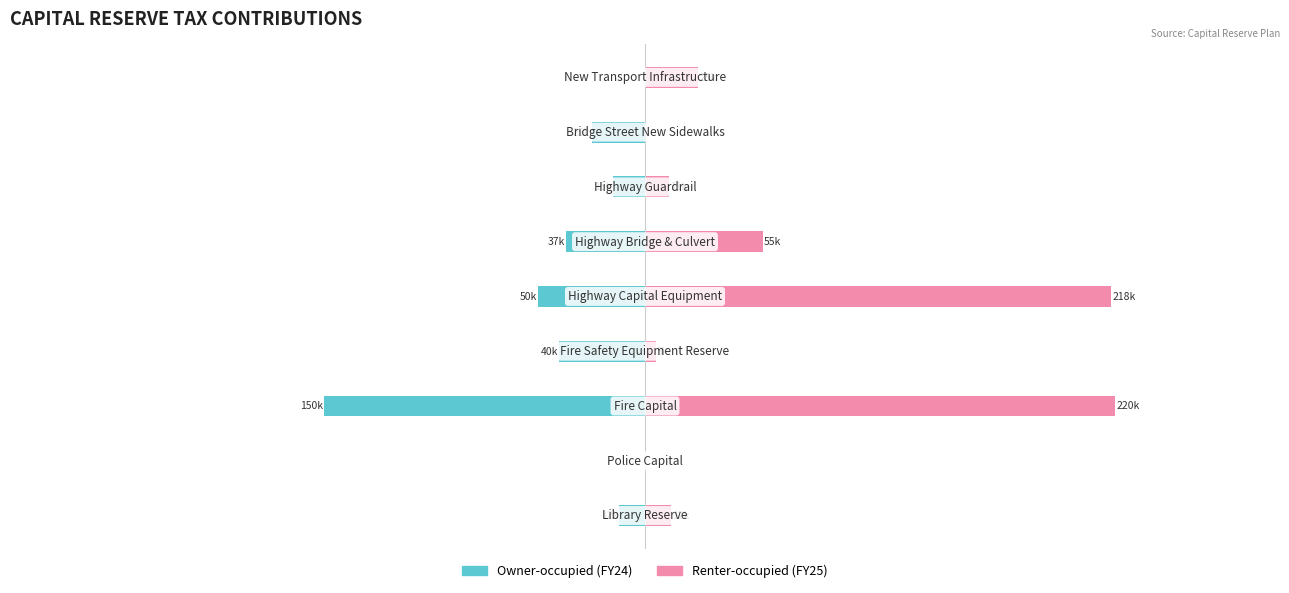

List the series in order of their overall mean, lowest first.

Owner-occupied, Renter-occupied